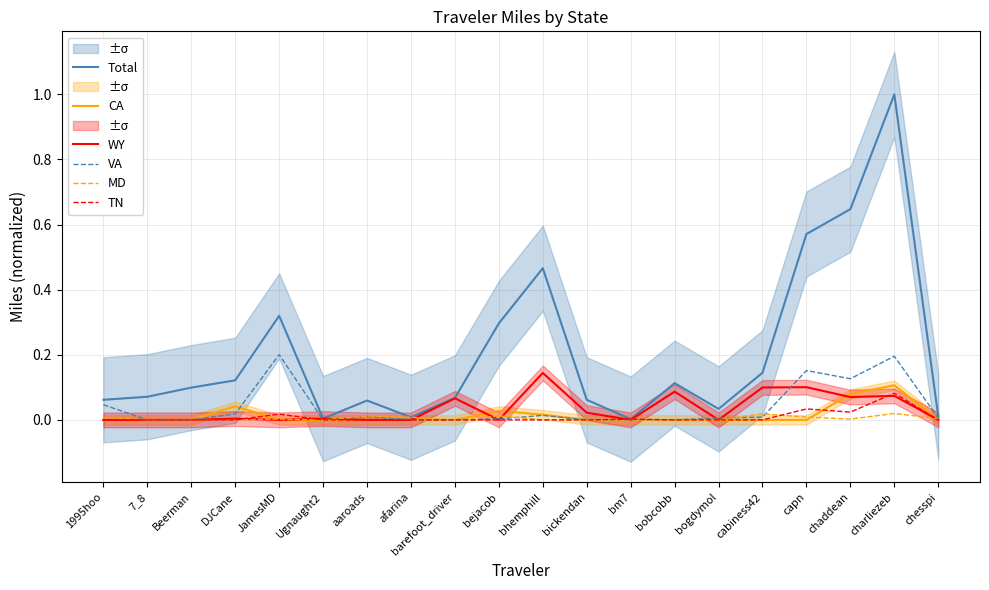

What is the difference between the WY values at 1995hoo and chaddean?

0.1